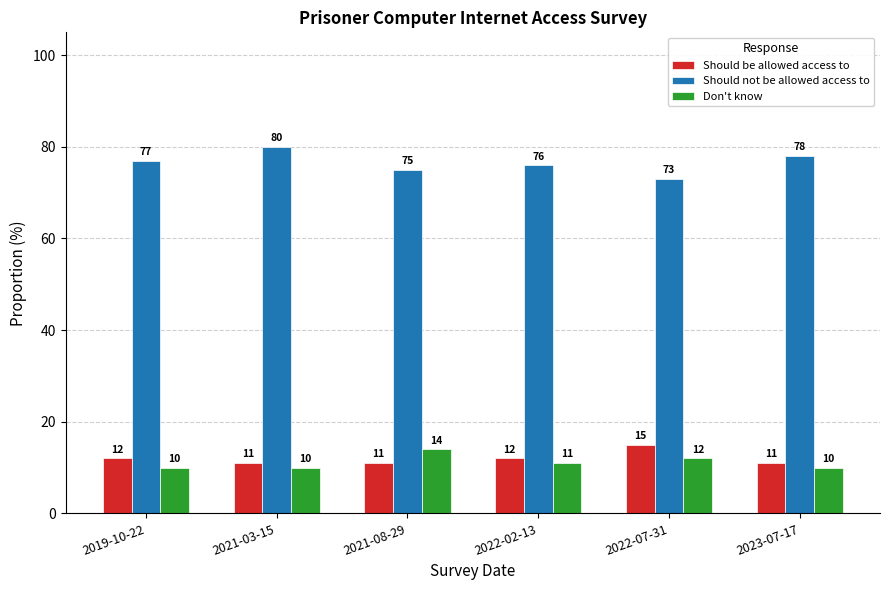

True or false: Don't know has a value of 10.0 at 2023-07-17.

True